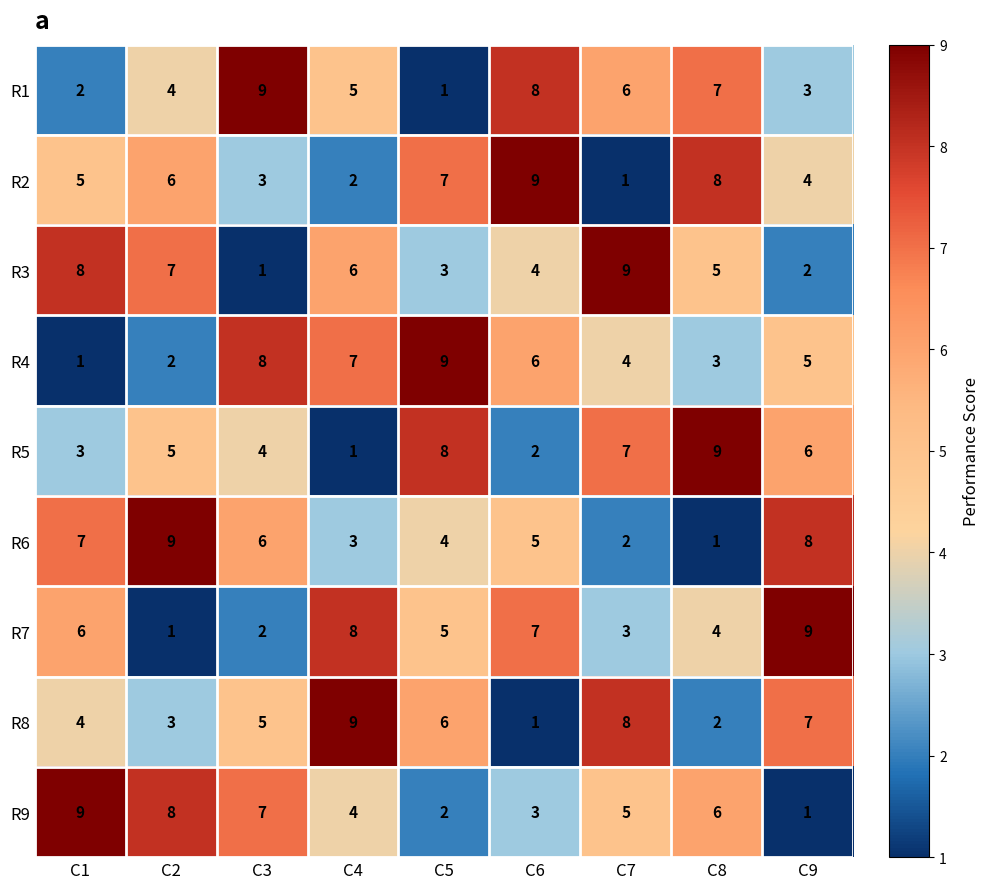

Which series changed the most between C4 and C6?

R8